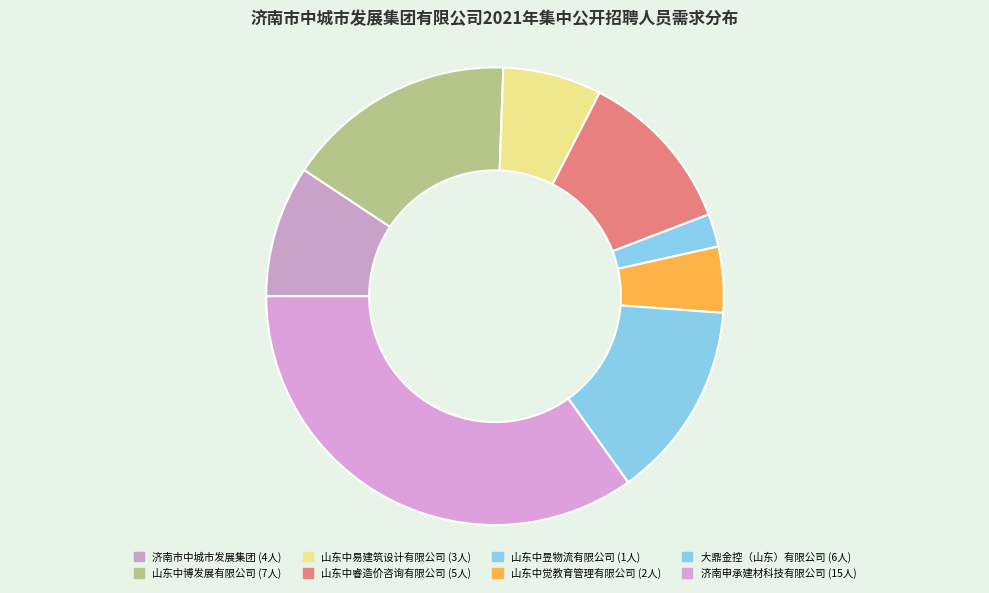

Count the number of slices in the pie.

8